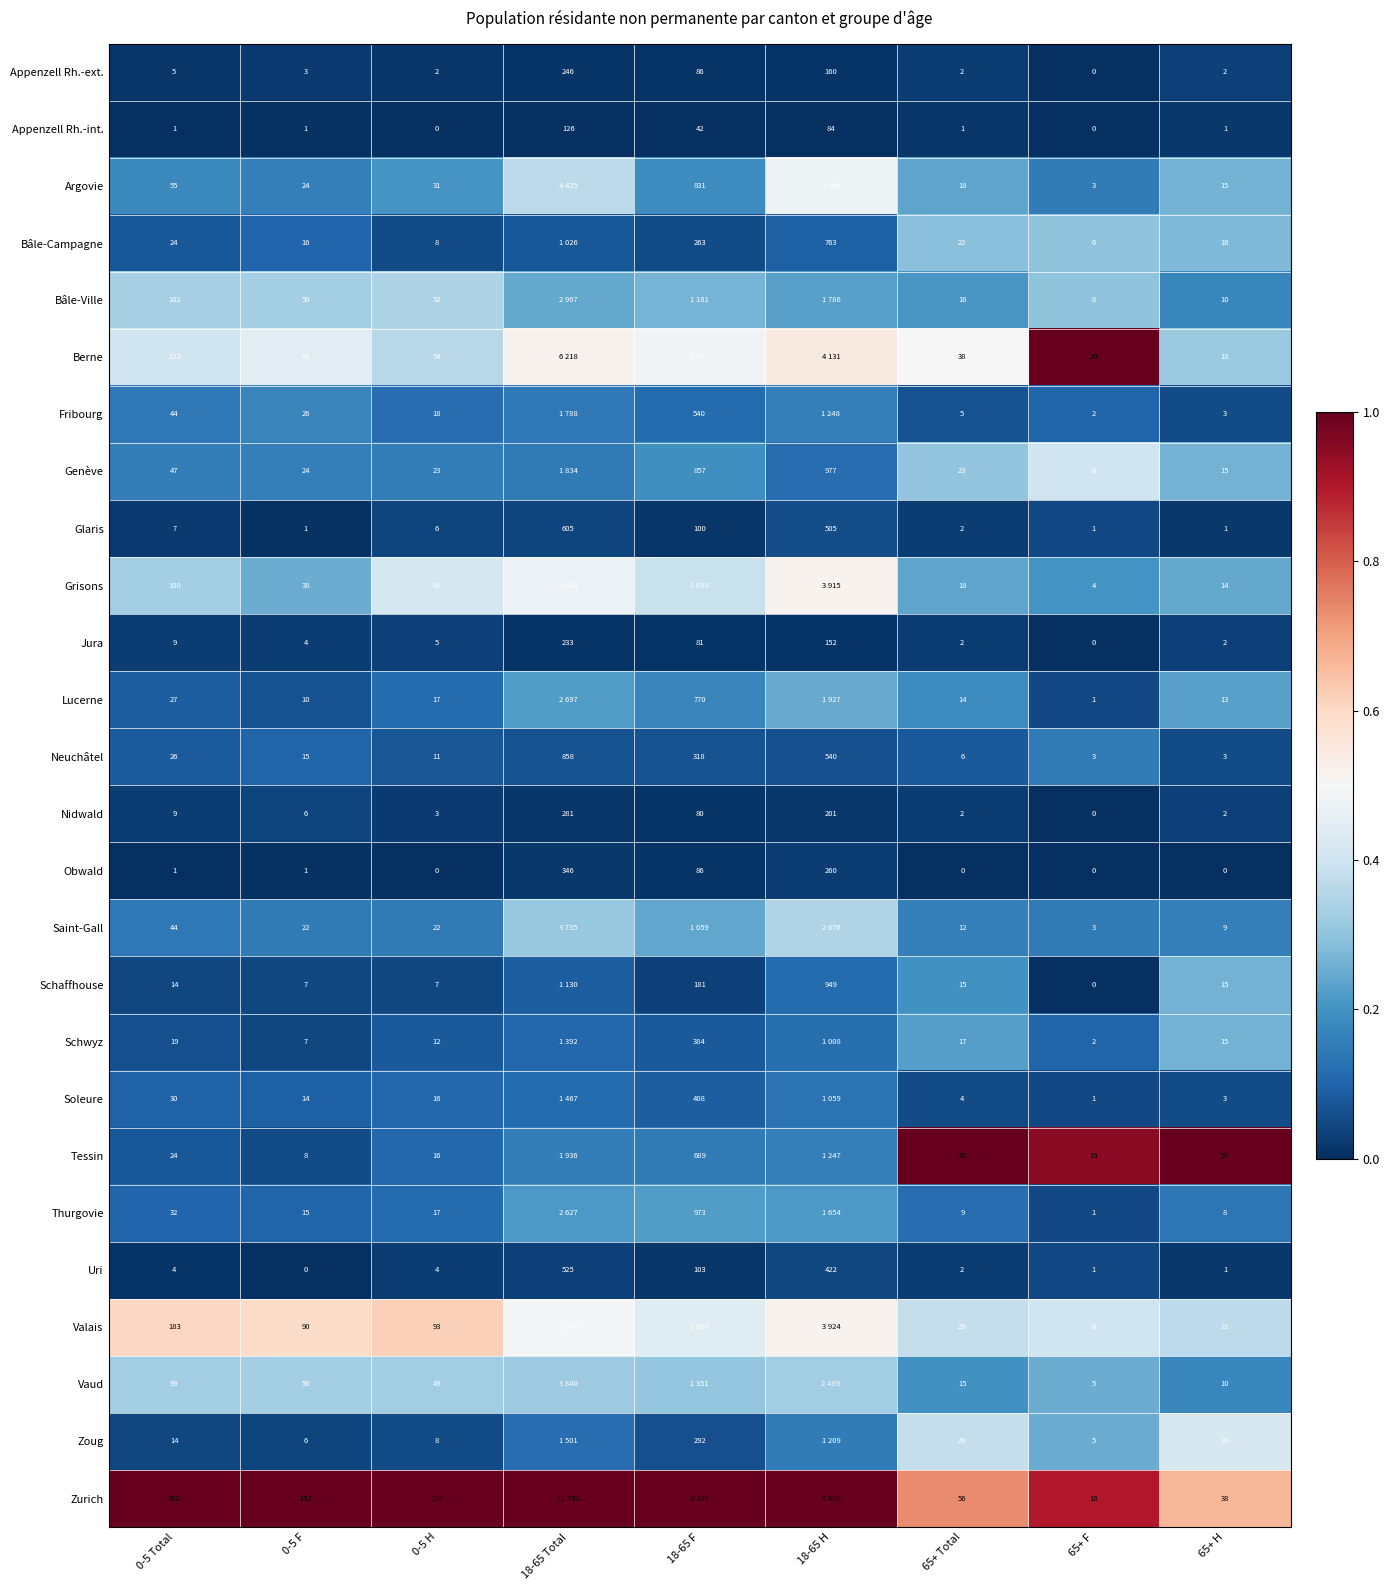

Between 0-5 F and 65+ F, which series saw the biggest shift?

Zurich